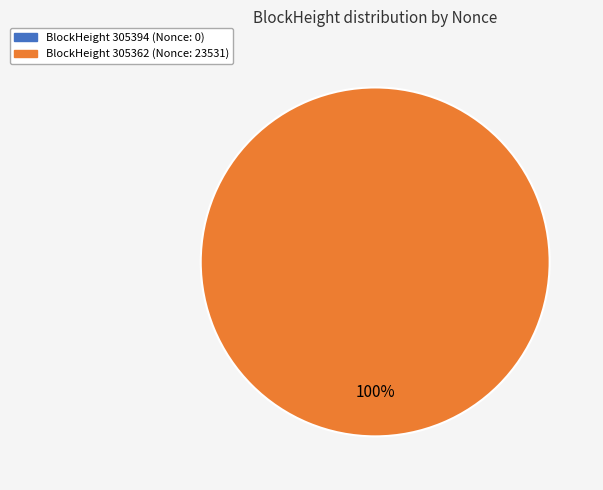

Does 305394 represent more than half of the total?

No